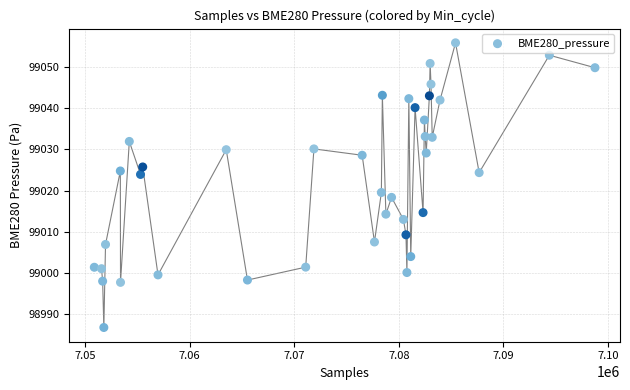

What is the range of X values (max minus min)?

47867.0